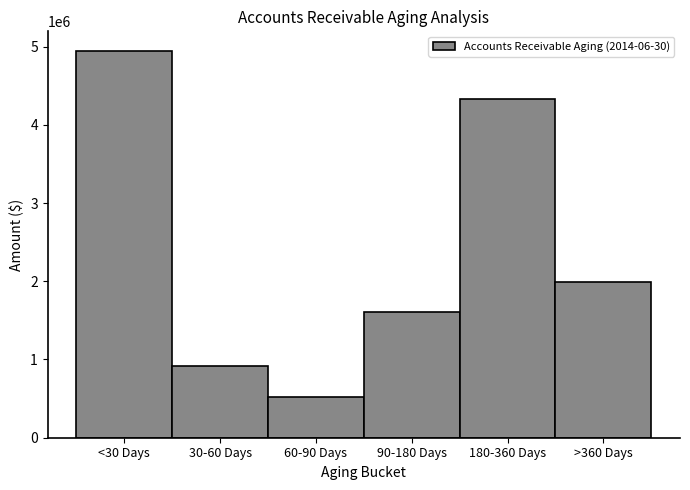

Reading right to left, what are all the values shown in this chart?

1990741	4335807	1605171	525314	912312	4947268